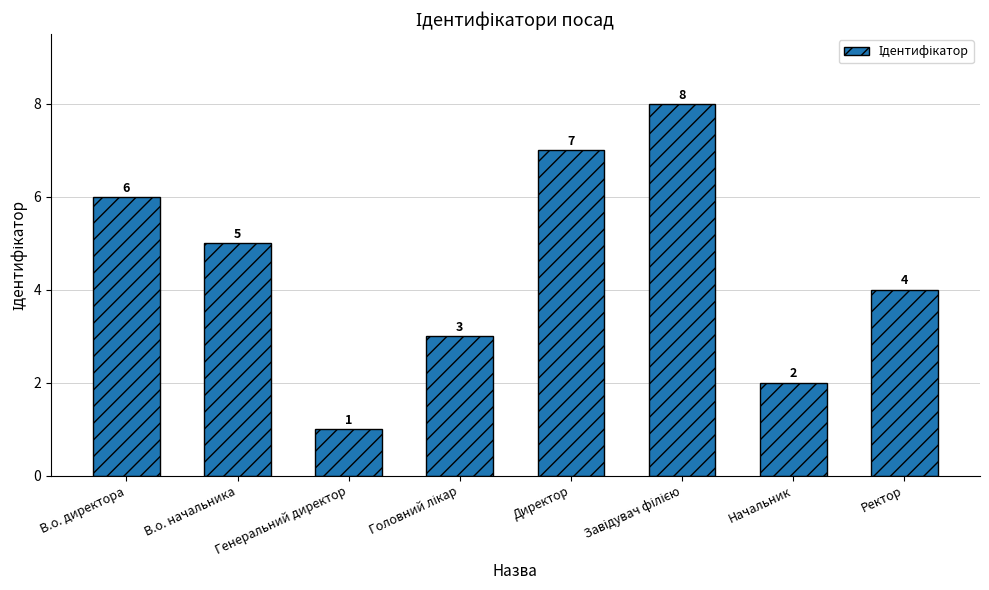

Count the values in the range 3 to 7.

5